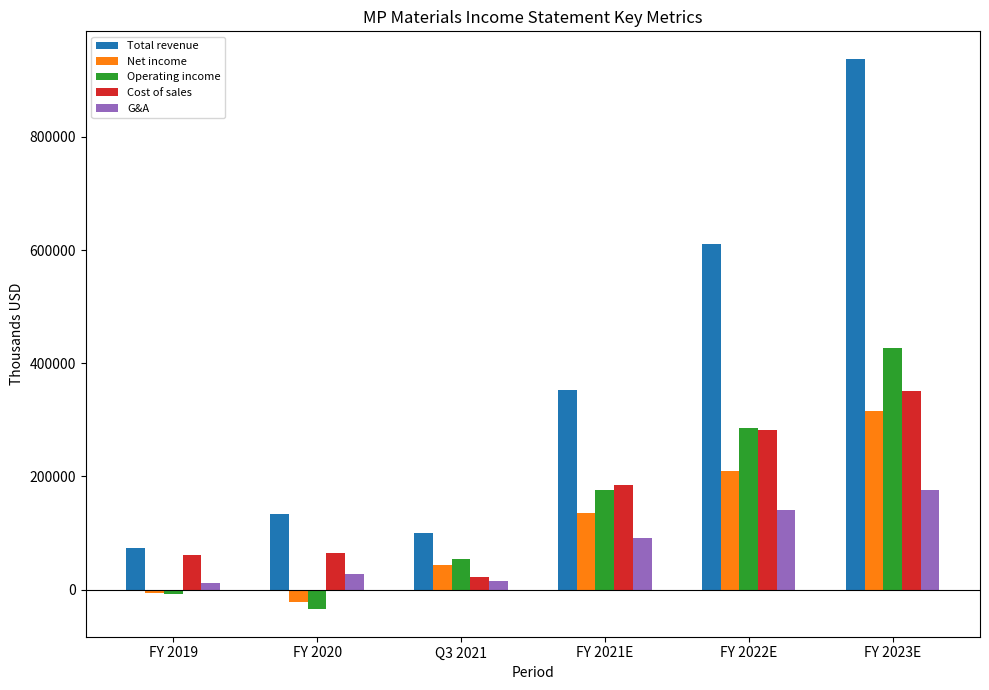

Where is Total revenue nearest to the value 505774?

FY 2022E